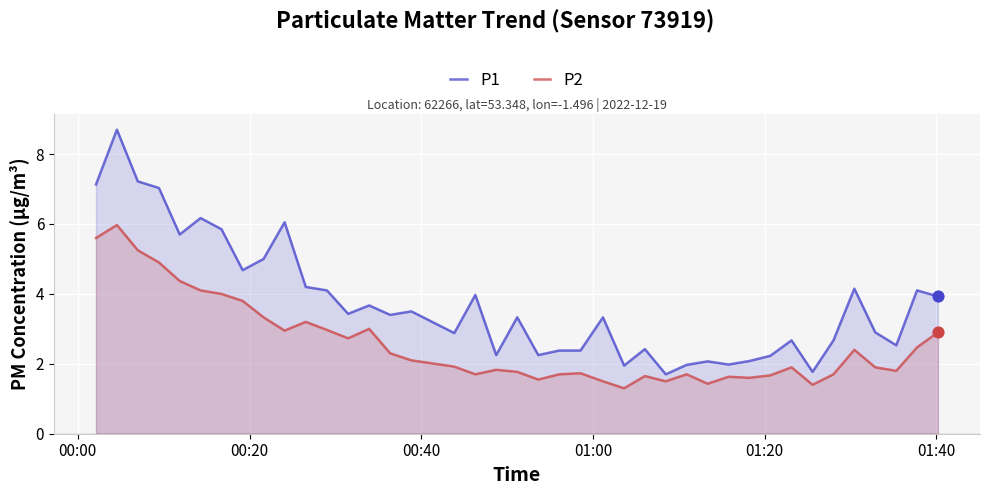

Which series has the largest total across all categories?

P1